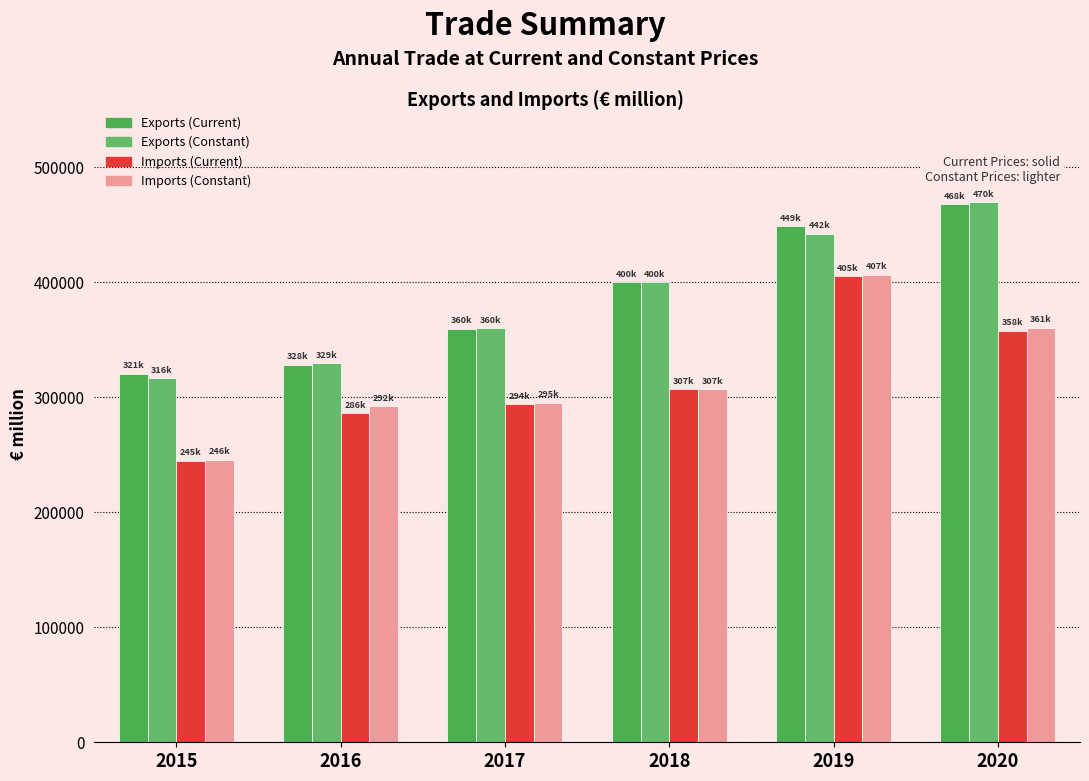

List the labels in order of Exports (Constant) value, largest first.

2020, 2019, 2018, 2017, 2016, 2015